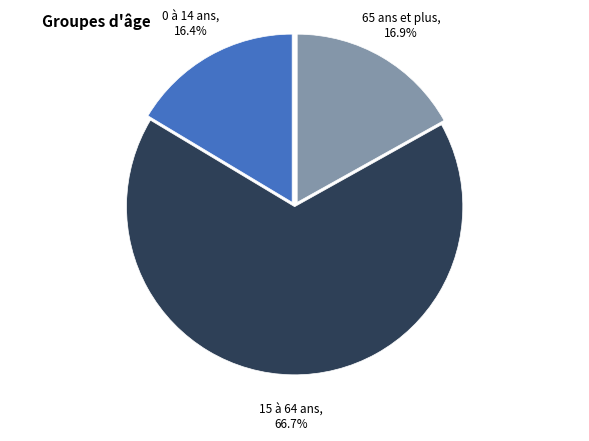

Is there any slice that represents more than half of the pie?

Yes